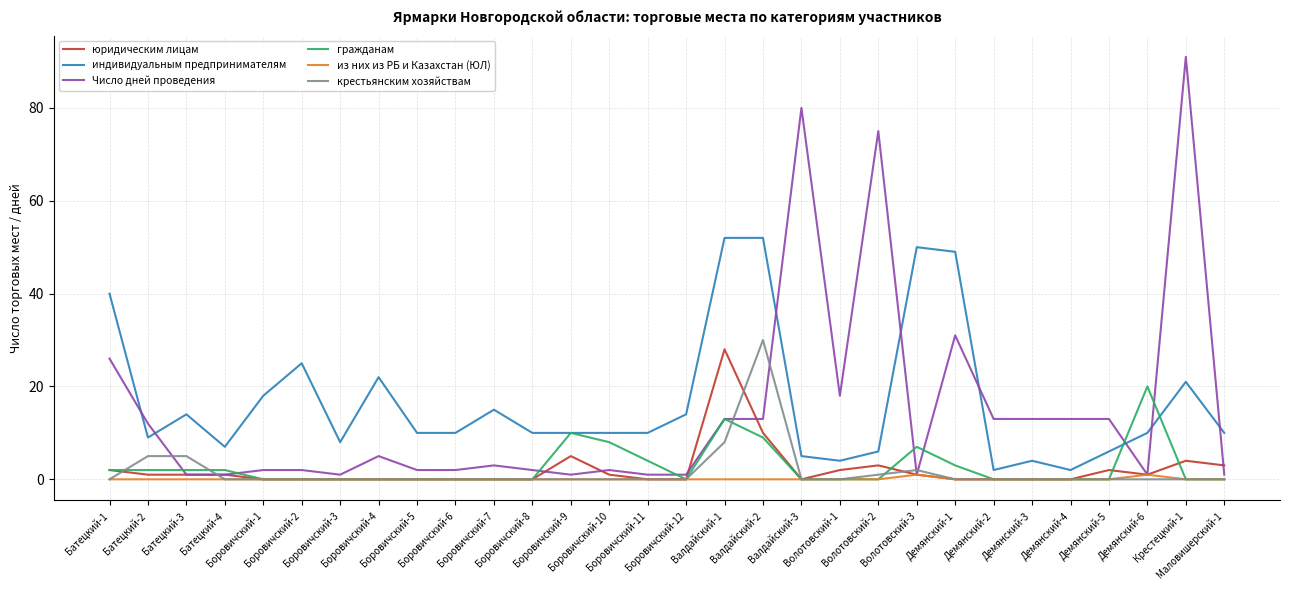

What is the maximum value for гражданам?

20